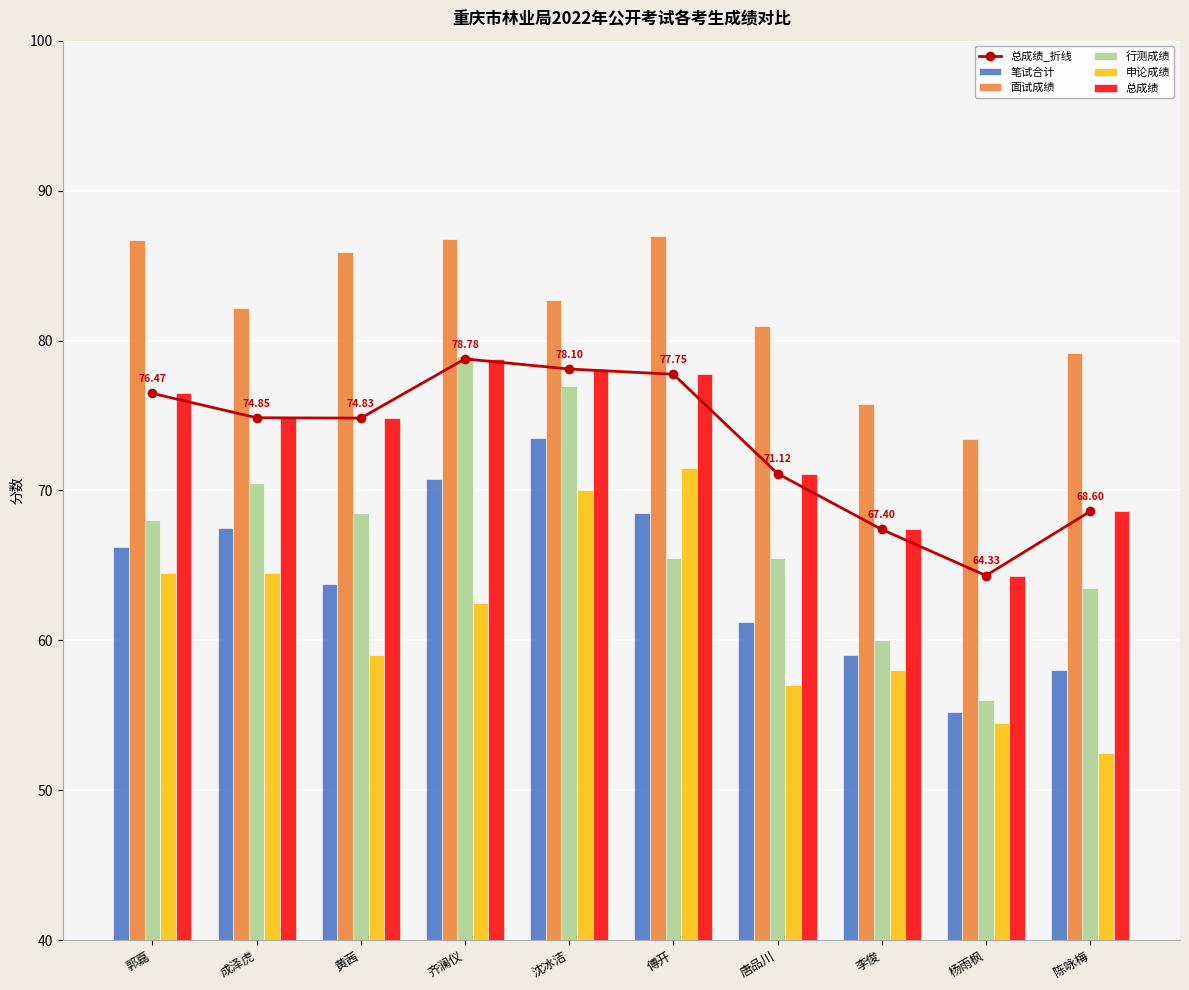

What is the approximate value of 面试成绩 at 成泽虎?

82.2